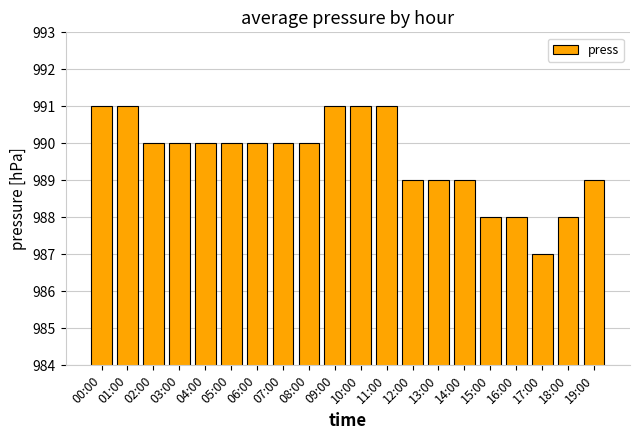

True or false: the data shows 987 at 17:00.

True